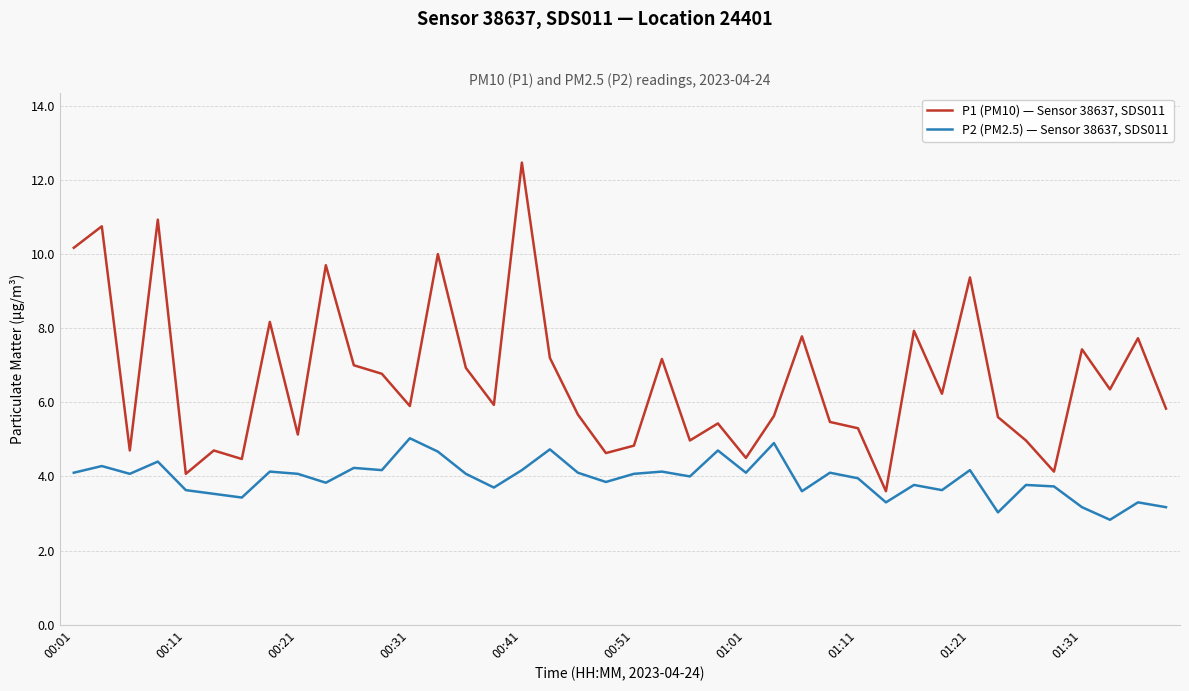

Which series has the largest range (max minus min)?

P1 (PM10) — Sensor 38637, SDS011